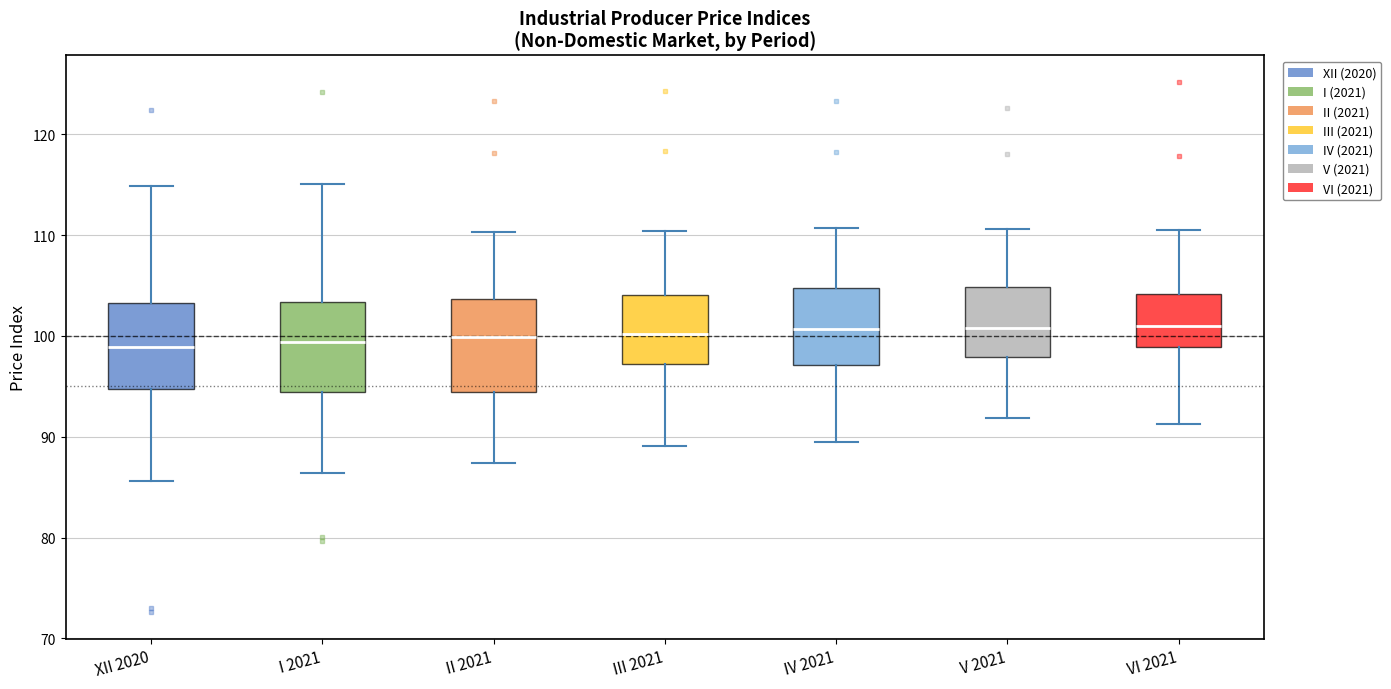

Reading left to right, transcribe this box plot: for each box, give where its median line is, the range the box spans, and where its two whiskers end, as read against the y-axis. The values are not printed on the chart, so give them approximately, as read against the axis.

XII 2020: median 99, box 95 to 103, whiskers 86 to 115
I 2021: median 99, box 94 to 103, whiskers 86 to 115
II 2021: median 100, box 94 to 104, whiskers 87 to 110
III 2021: median 100, box 97 to 104, whiskers 89 to 110
IV 2021: median 101, box 97 to 105, whiskers 90 to 111
V 2021: median 101, box 98 to 105, whiskers 92 to 111
VI 2021: median 101, box 99 to 104, whiskers 91 to 111